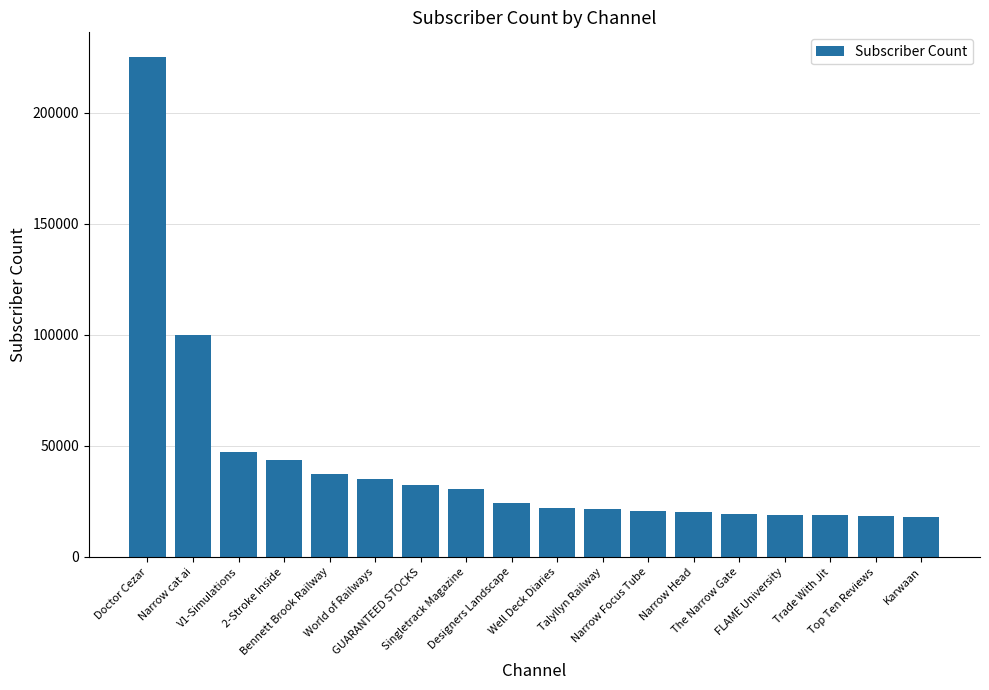

What is the sum of all values?

752900